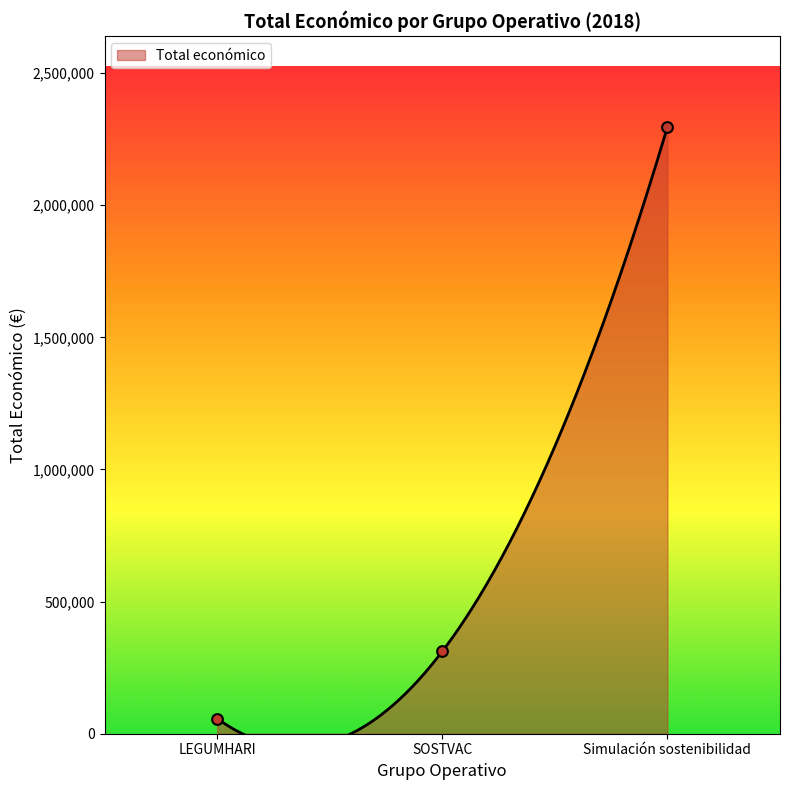

Between LEGUMHARI and Simulación sostenibilidad, which is larger?

Simulación sostenibilidad